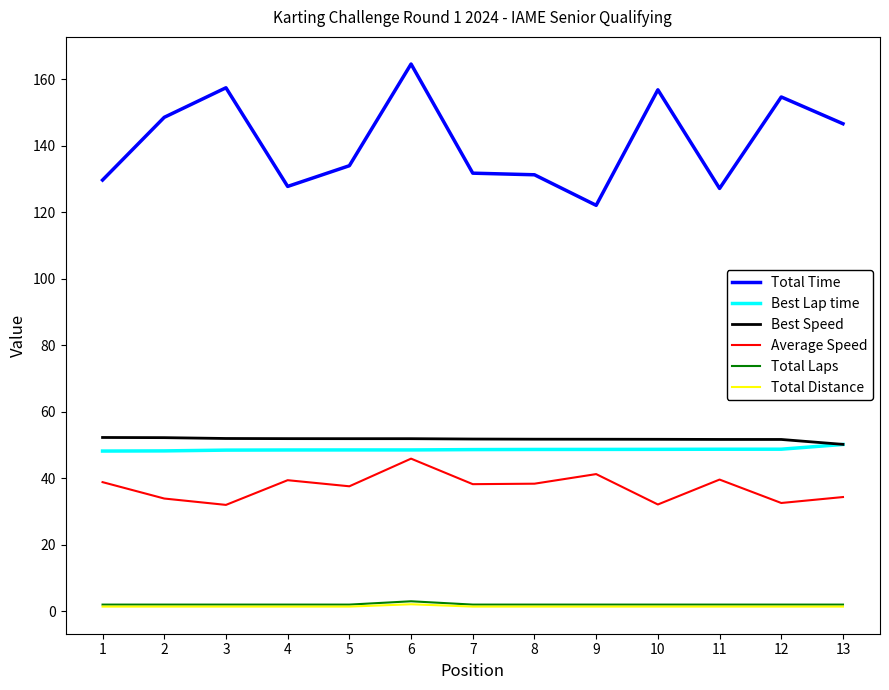

What is the difference between the Average Speed values at 12 and 10?

0.4